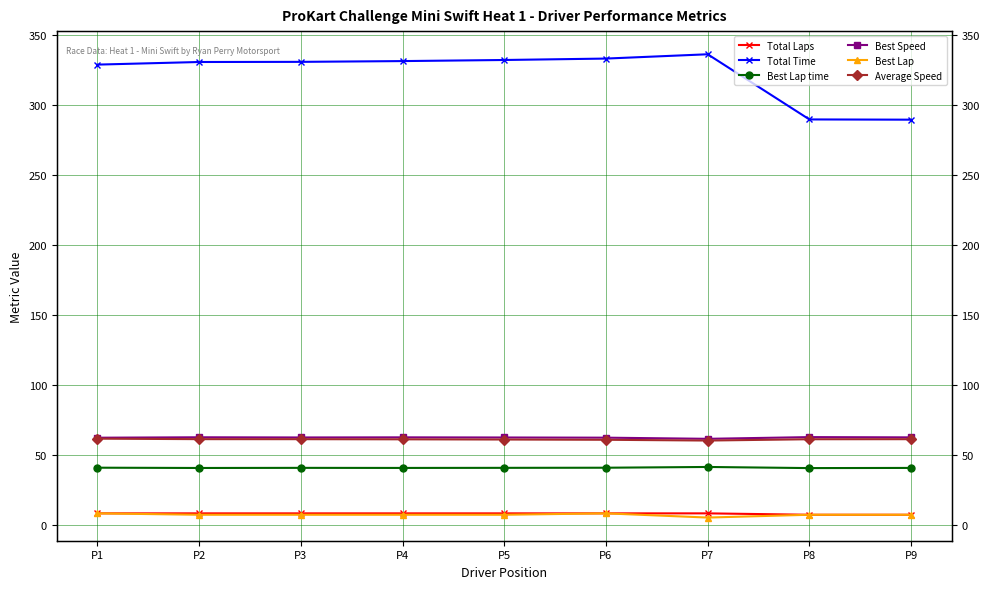

How many lines are shown in the chart?

6